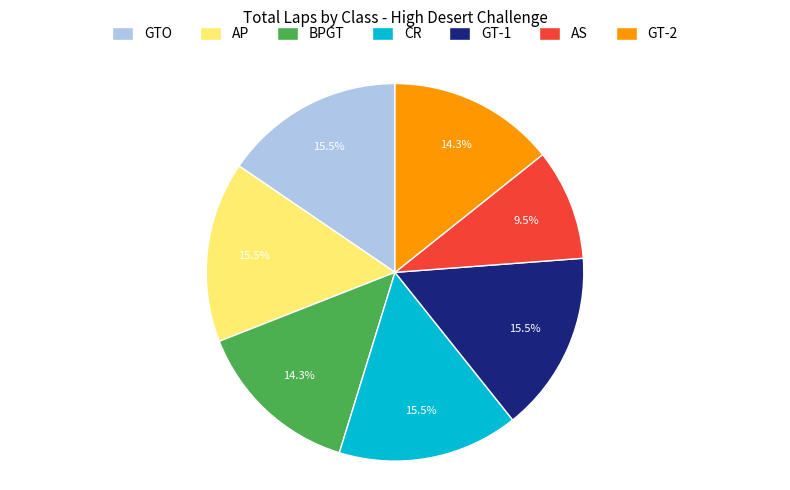

Approximately how many times larger is the value at GT-2 compared to BPGT?

1.0